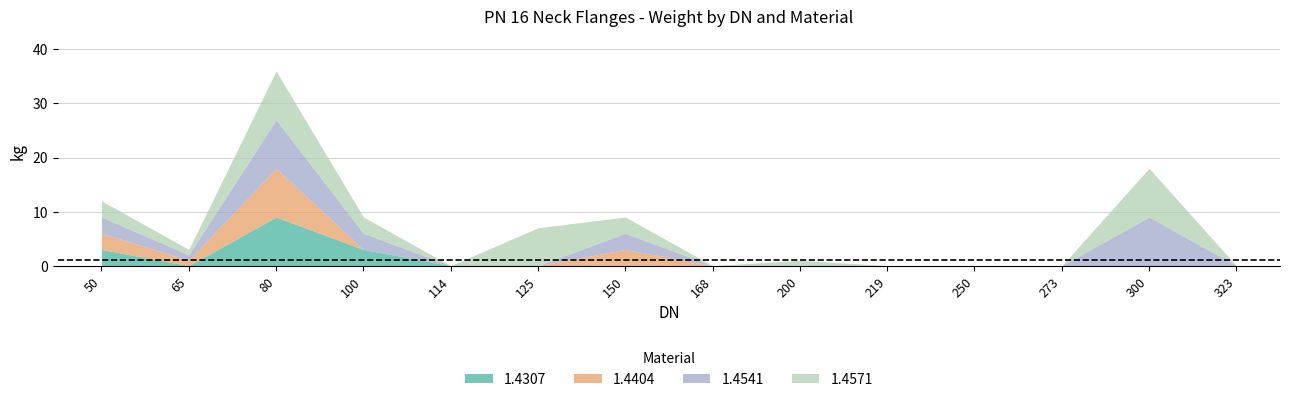

How many lines are shown in the chart?

4